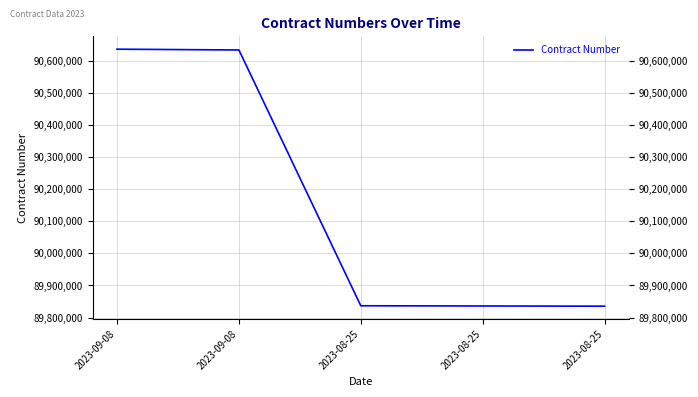

What is the minimum value shown in the chart?

89835377